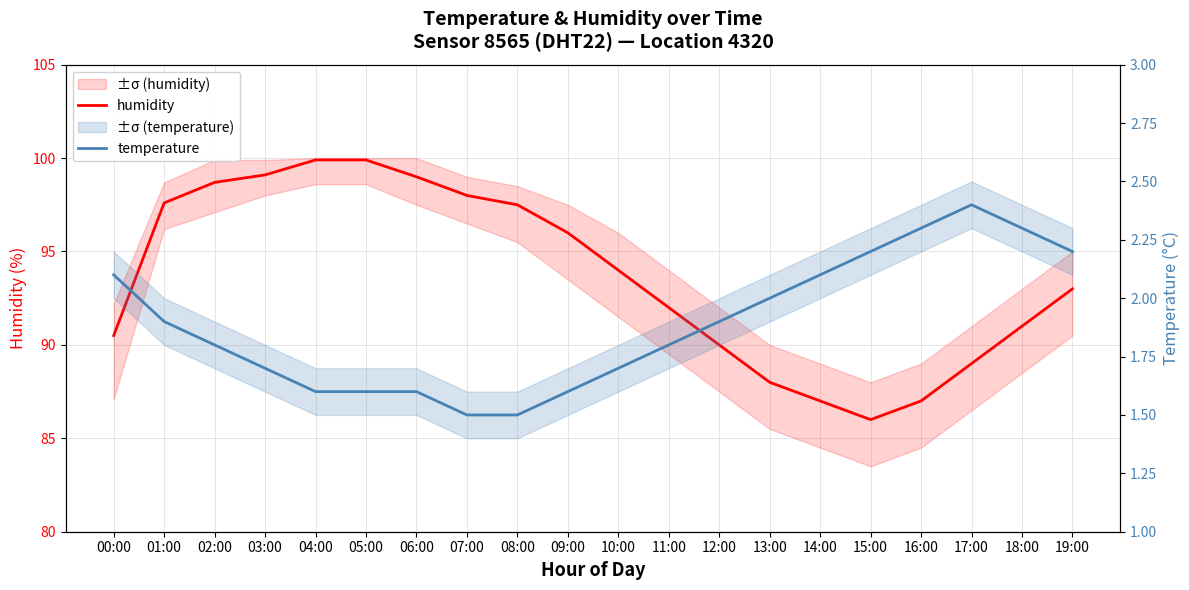

What is the difference between the highest and lowest values at 03:00?

97.4